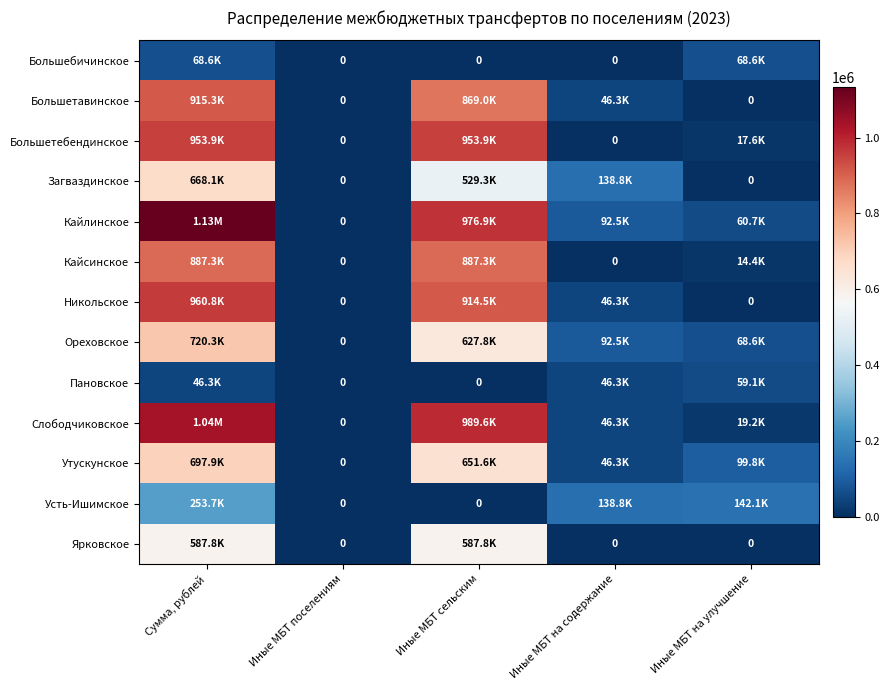

Between Сумма, рублей and Иные МБТ поселениям, which series saw the biggest shift?

Кайлинское